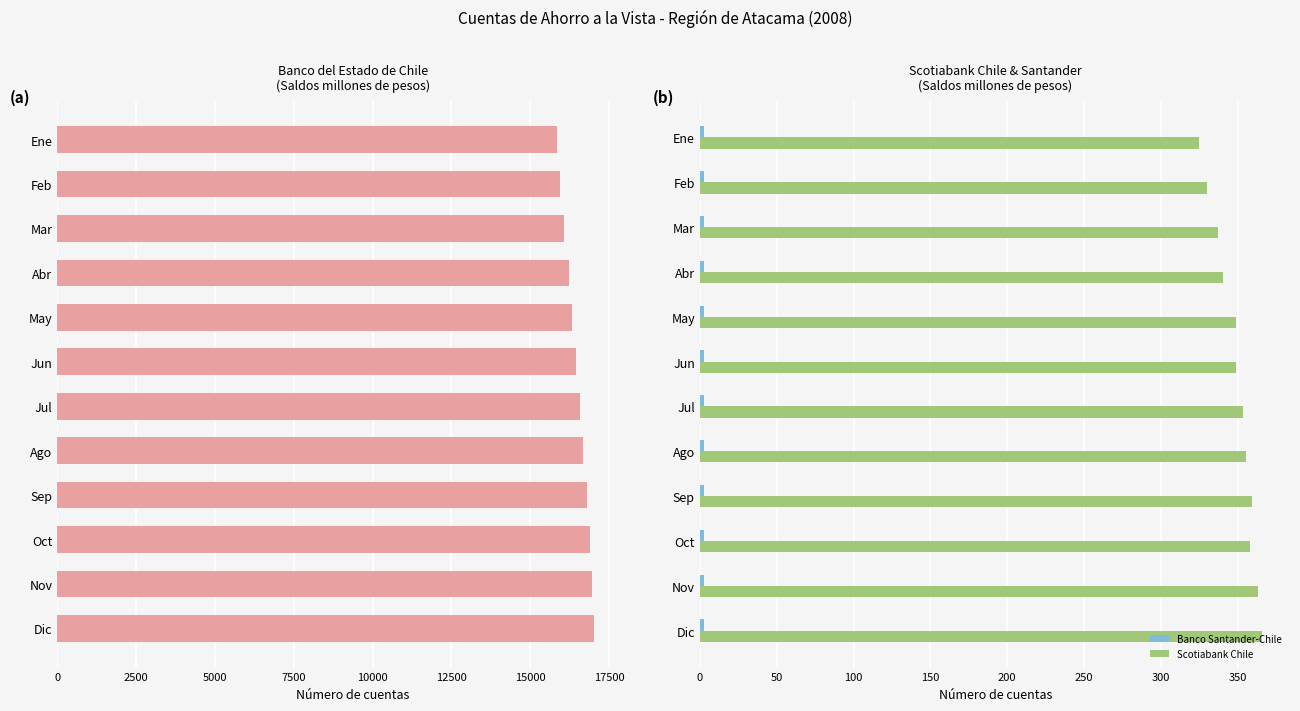

What is the sum of all Banco del Estado de Chile values?

197911.0